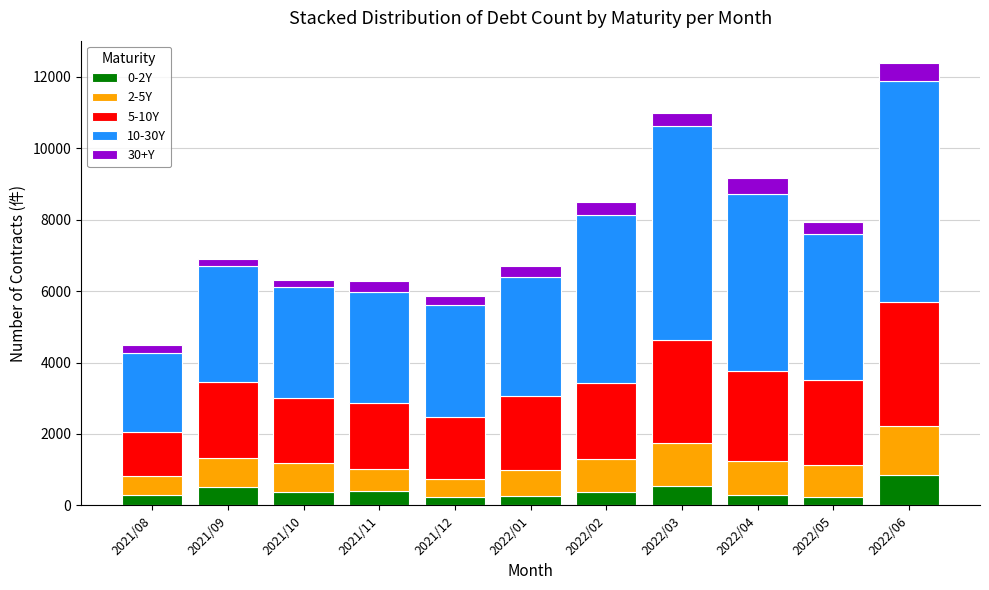

Which category has the highest value in the 0-2Y series?

2022/06